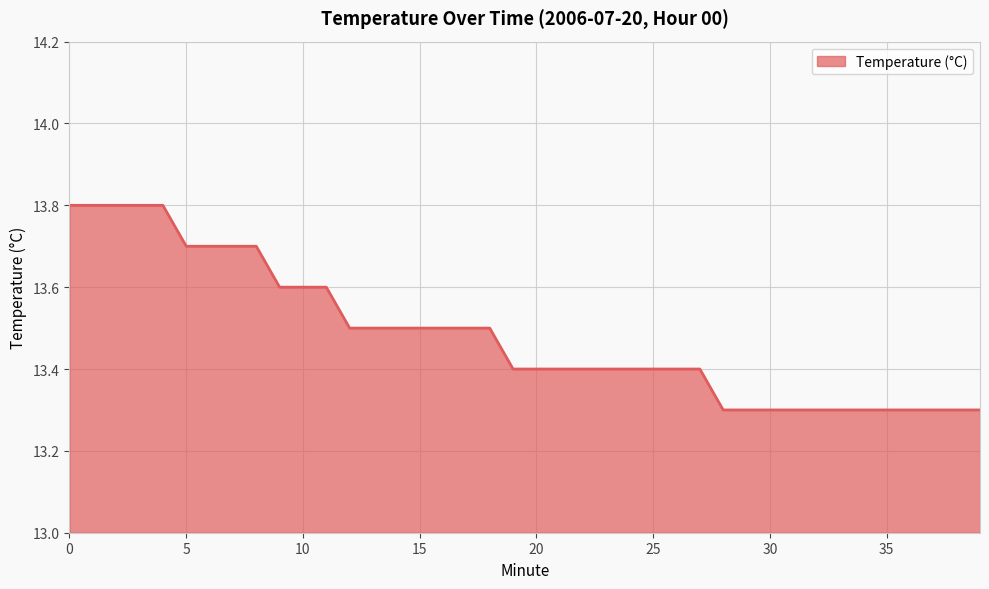

What is the maximum value shown in the chart?

13.8